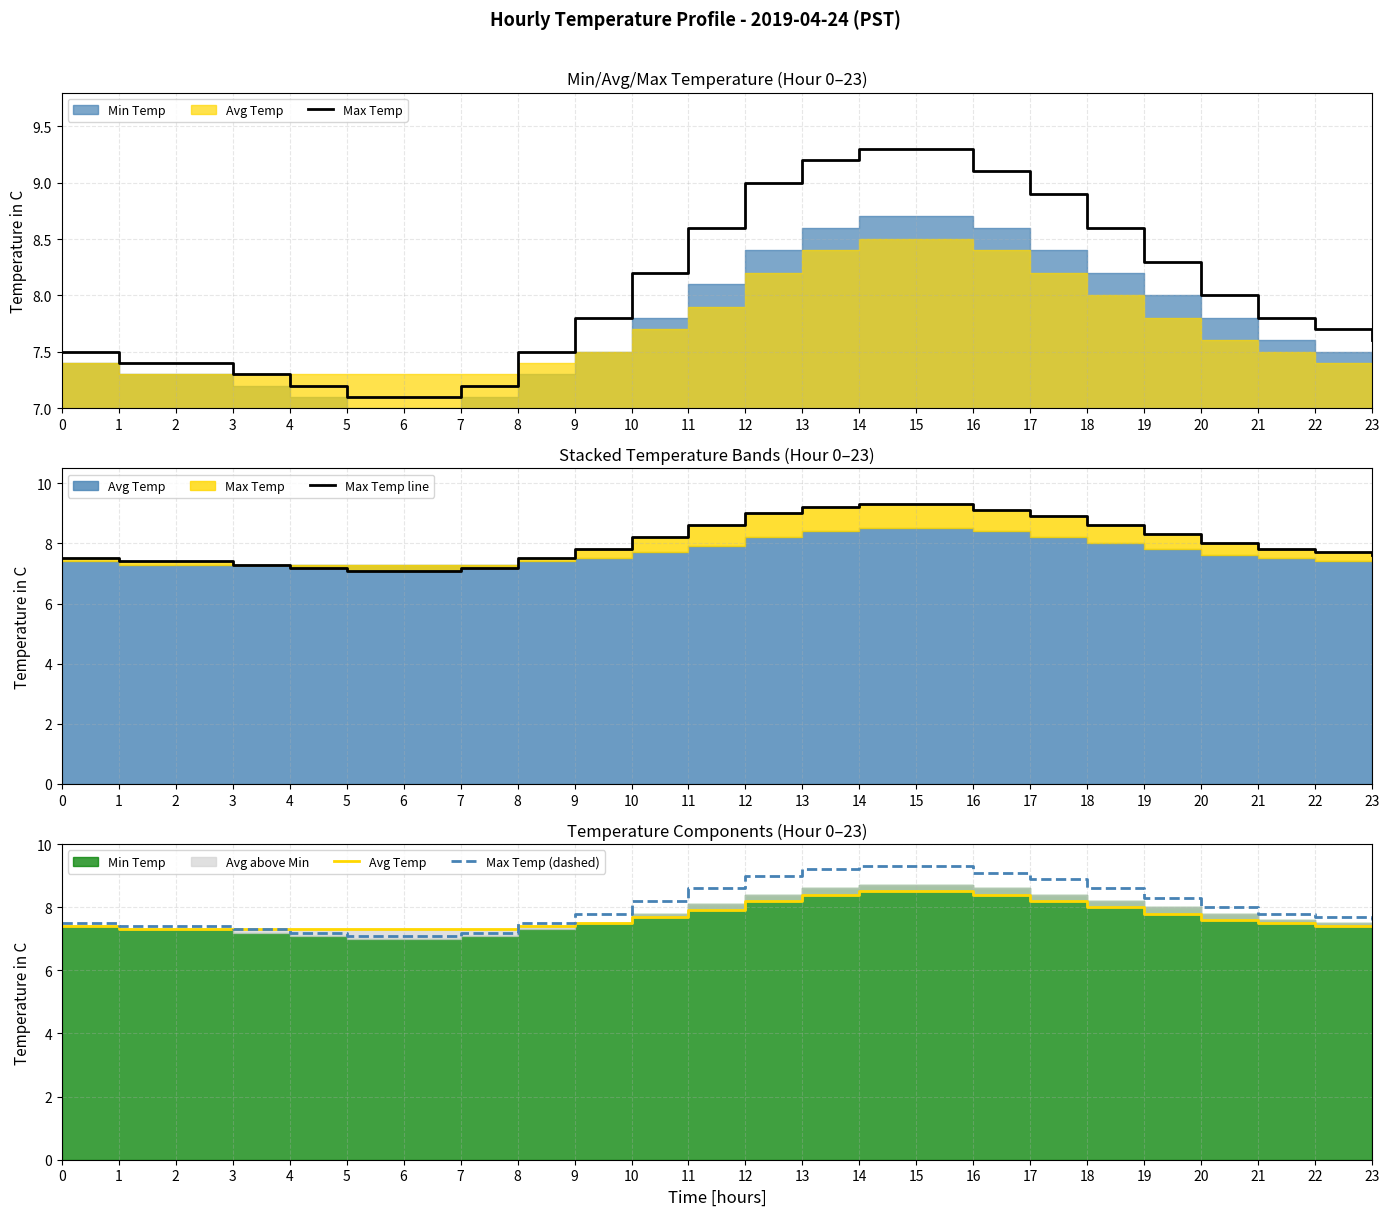

What is the value of the Max Temp (dashed) point at the 21st from the left?

8.0